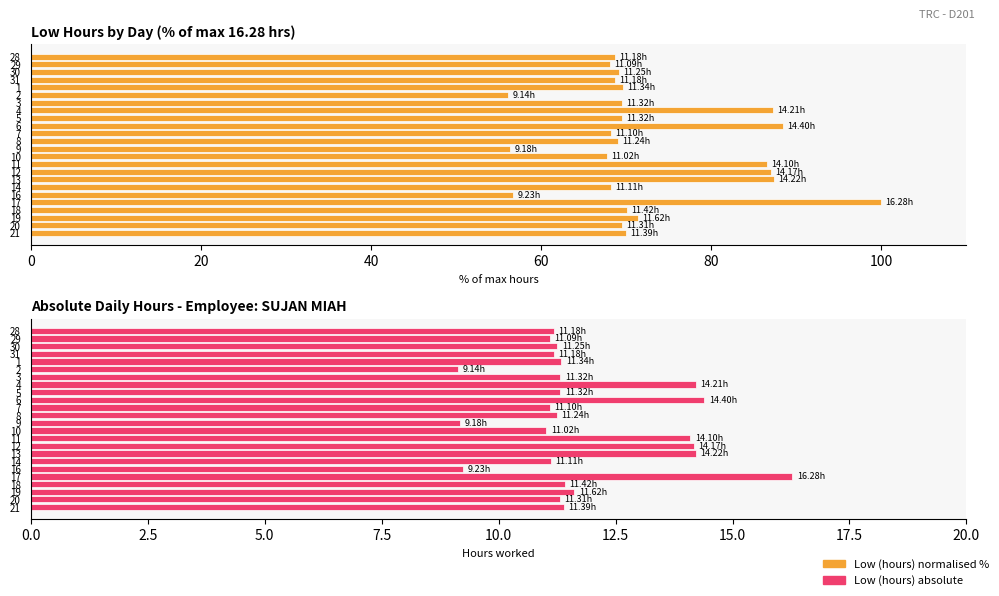

How many values in the Low (hours) series are below 69?

9